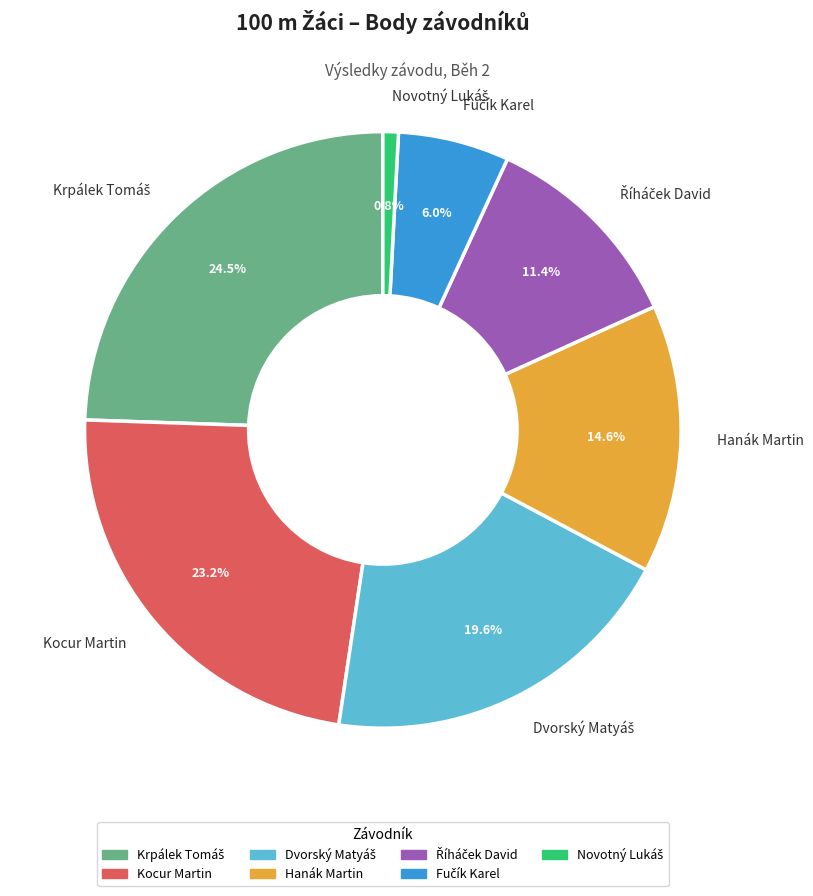

Is there any slice that represents more than half of the pie?

No